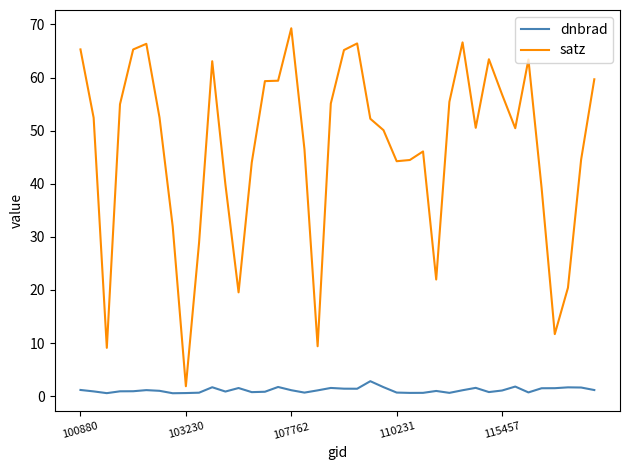

Does the chart display data point markers on the line(s)?

No